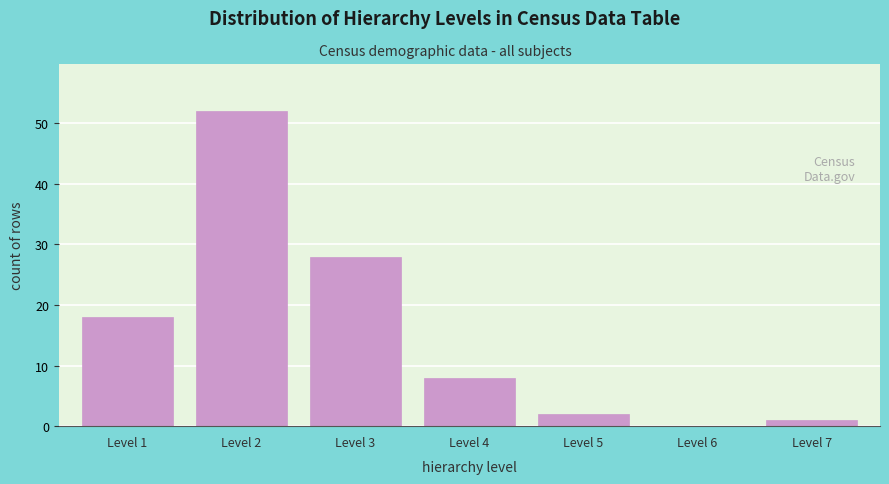

Reading right to left, transcribe all the data shown in this chart.

Level 7=1	Level 6=0	Level 5=2	Level 4=8	Level 3=28	Level 2=52	Level 1=18